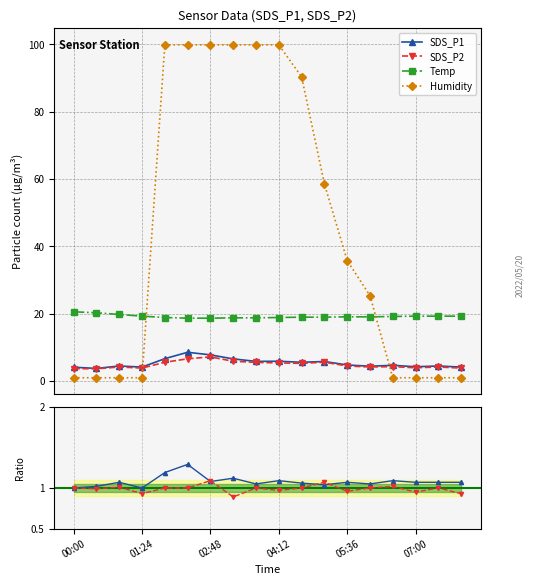

True or false: SDS_P1 has more than 2 interior local peaks.

True